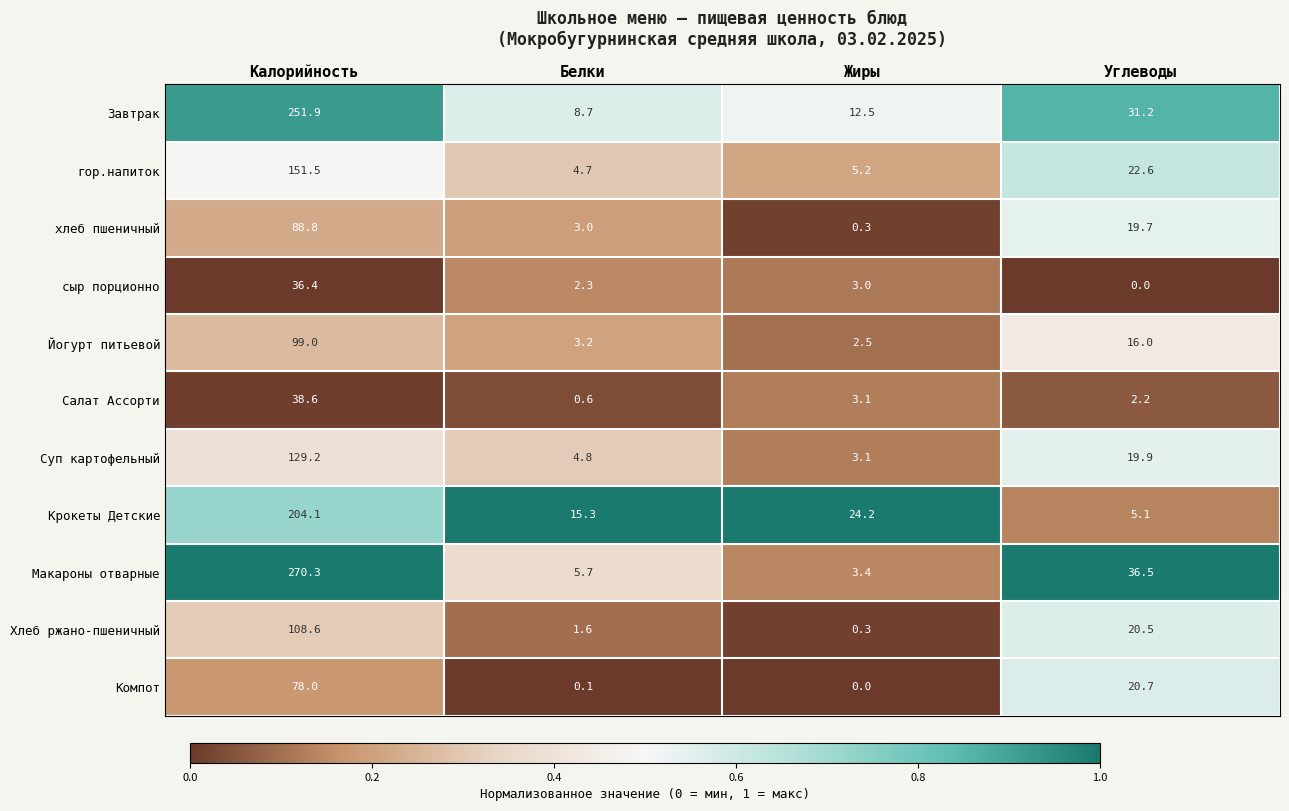

Which series changed the most between Калорийность and Белки?

Макароны отварные